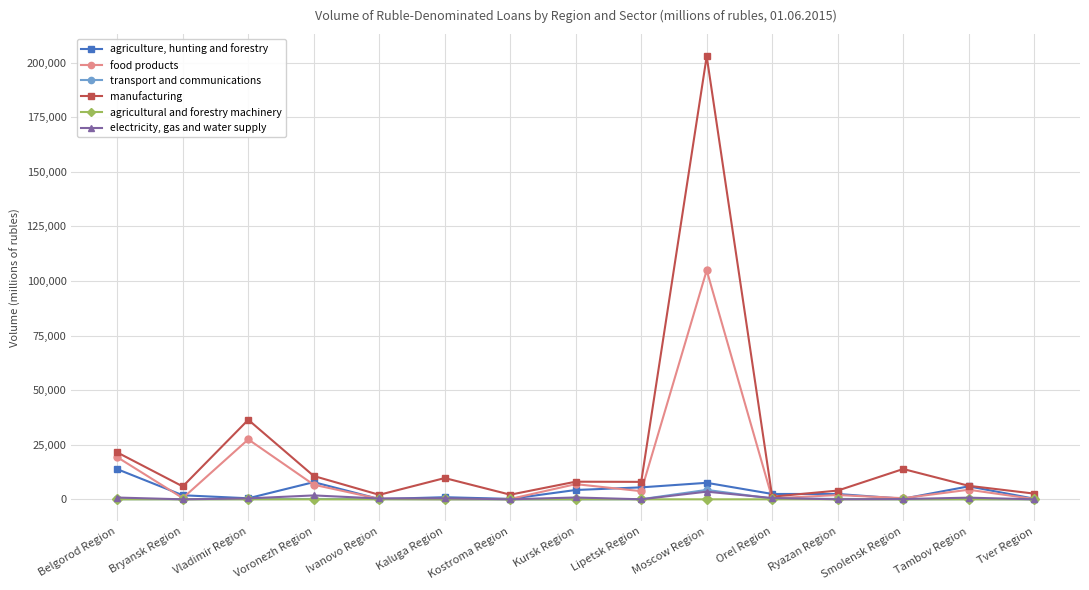

At which category is the sum across all series the highest?

Moscow Region